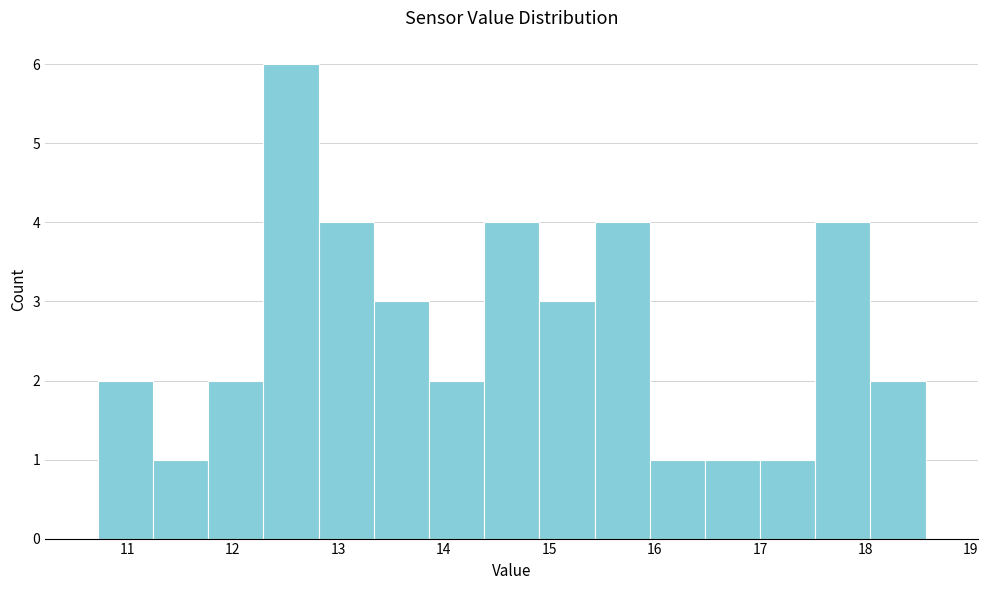

What is the height of the bar covering 14.9 to 15.4 on the x-axis? Neither the bar edges nor the heights are printed on the chart, so give them approximately, as read against the axes.

3